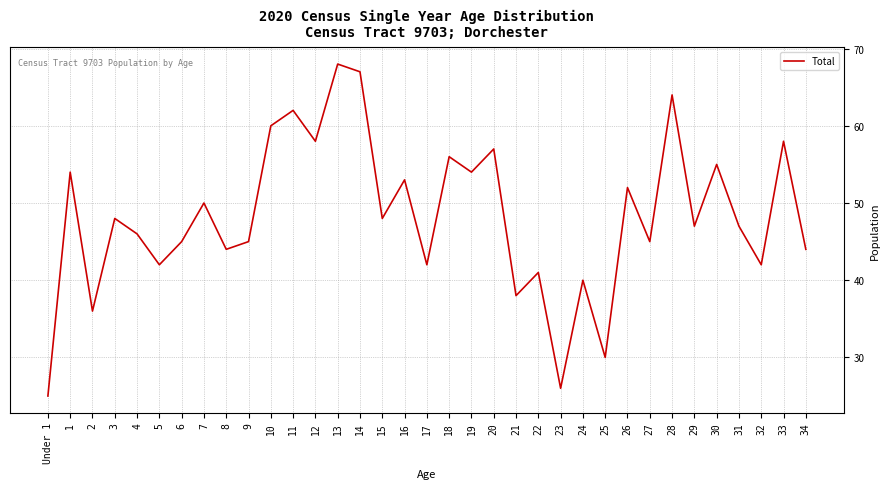

At which category does the data reach its first local peak?

1